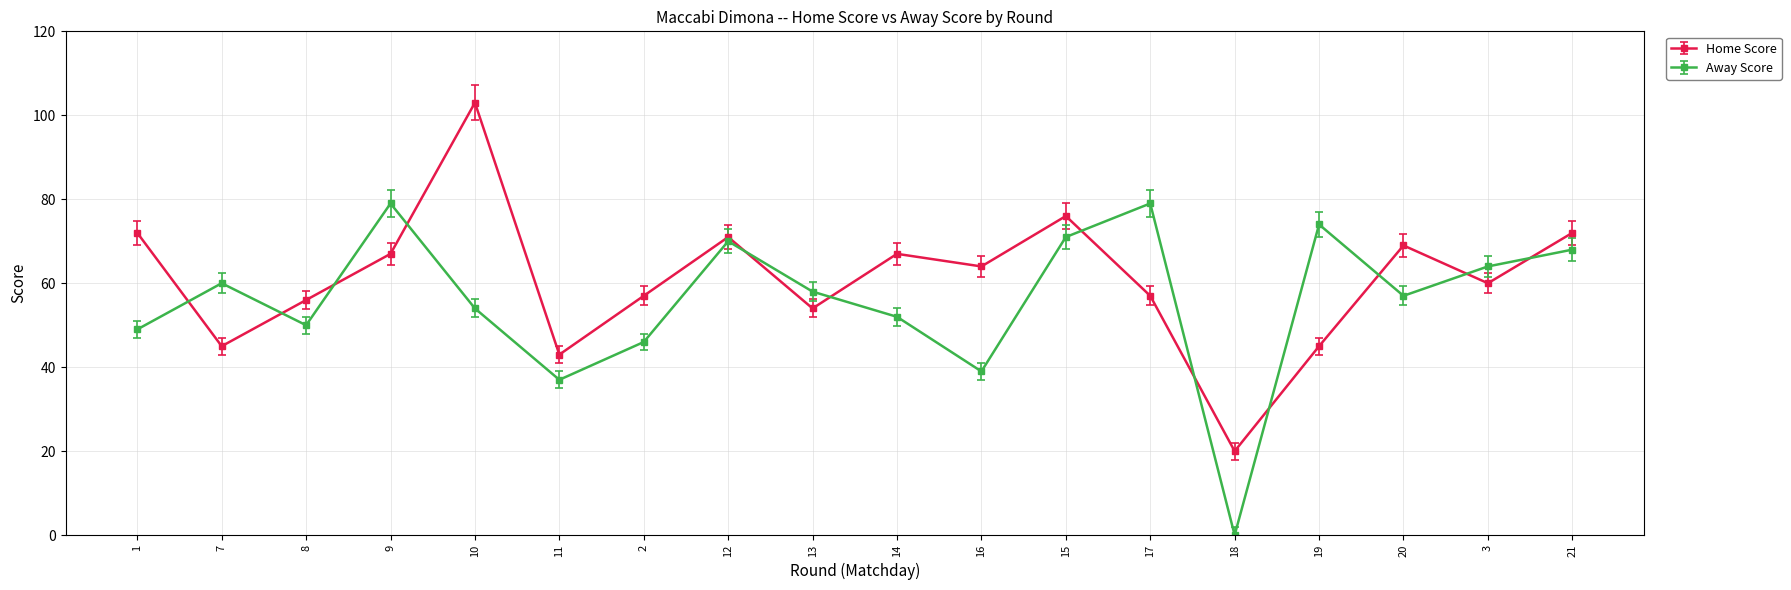

Rank the series by their maximum value, from highest to lowest.

Home Score, Away Score